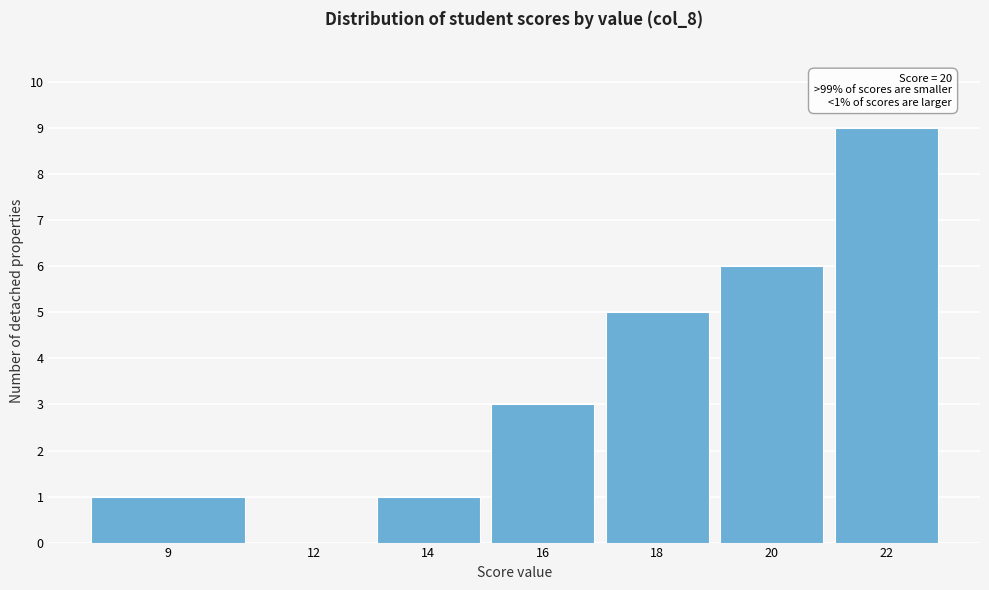

Reading right to left, extract all data points from this chart.

22=9	20=6	18=5	16=3	14=1	12=0	9=1